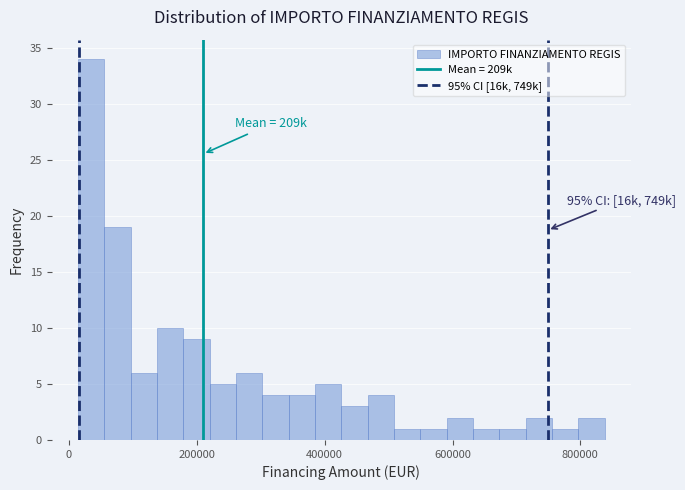

Read against the x-axis, roughly where is the centre of the tallest bar?

40000